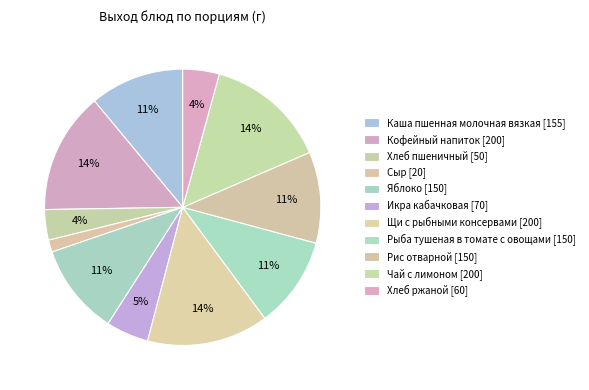

Combined, do Хлеб ржаной and Чай с лимоном account for over 50%?

No